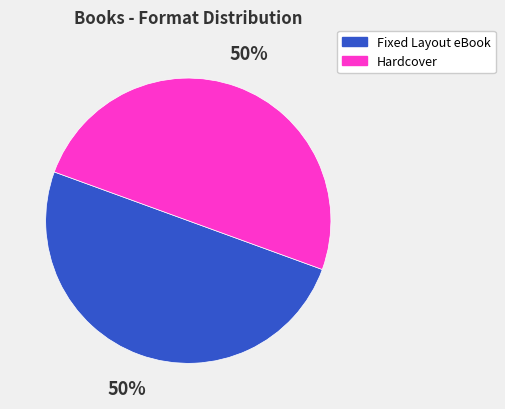

Is the sum of Fixed Layout eBook and Hardcover greater than half?

Yes